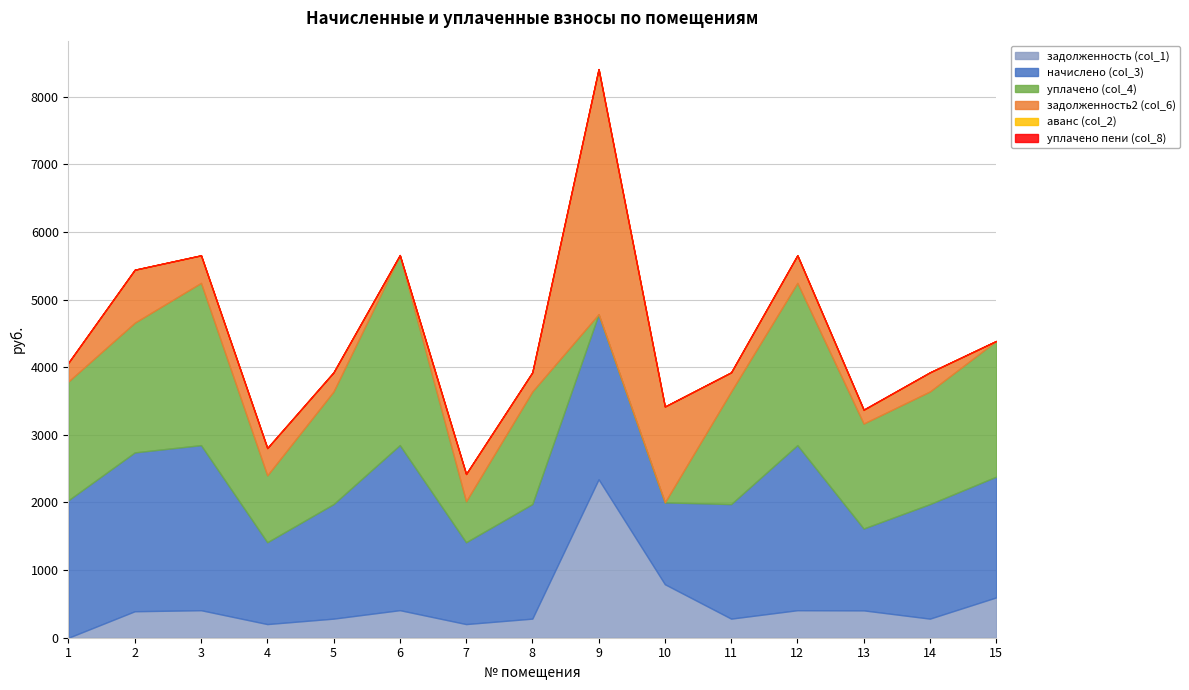

Does the chart display data point markers on the line(s)?

No